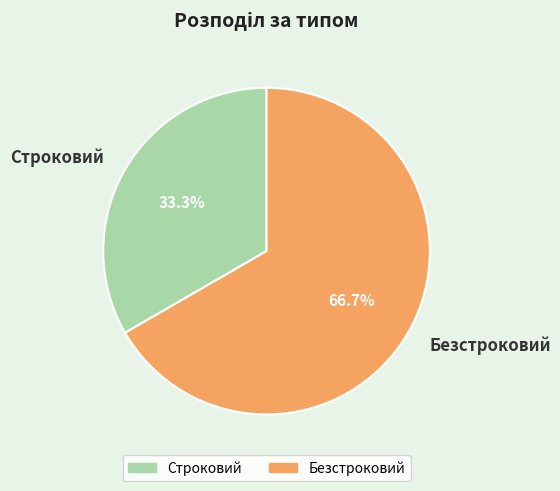

Combined, do Безстроковий and Строковий account for over 50%?

Yes